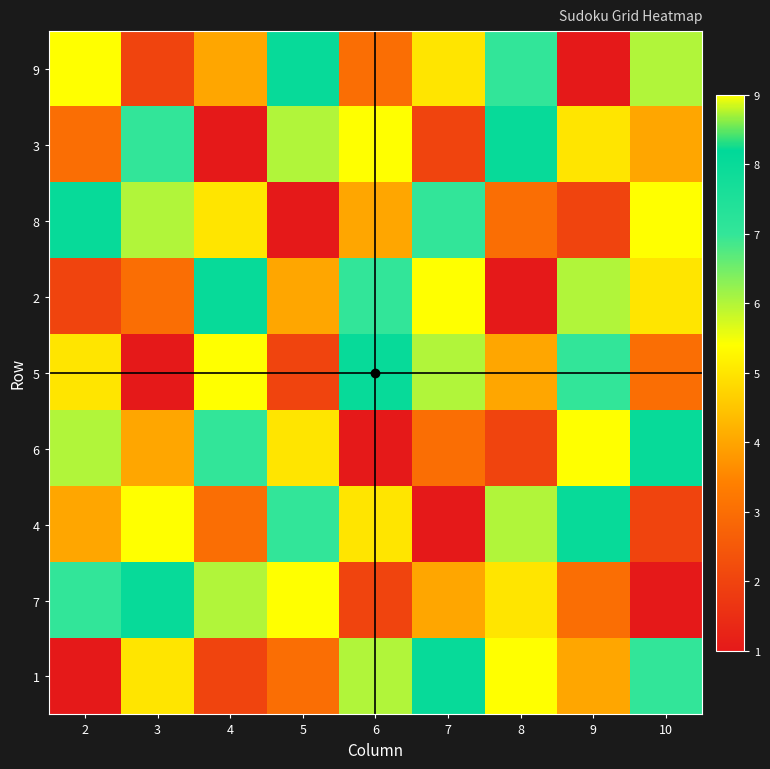

Which has a higher value, 5 or 8?

5